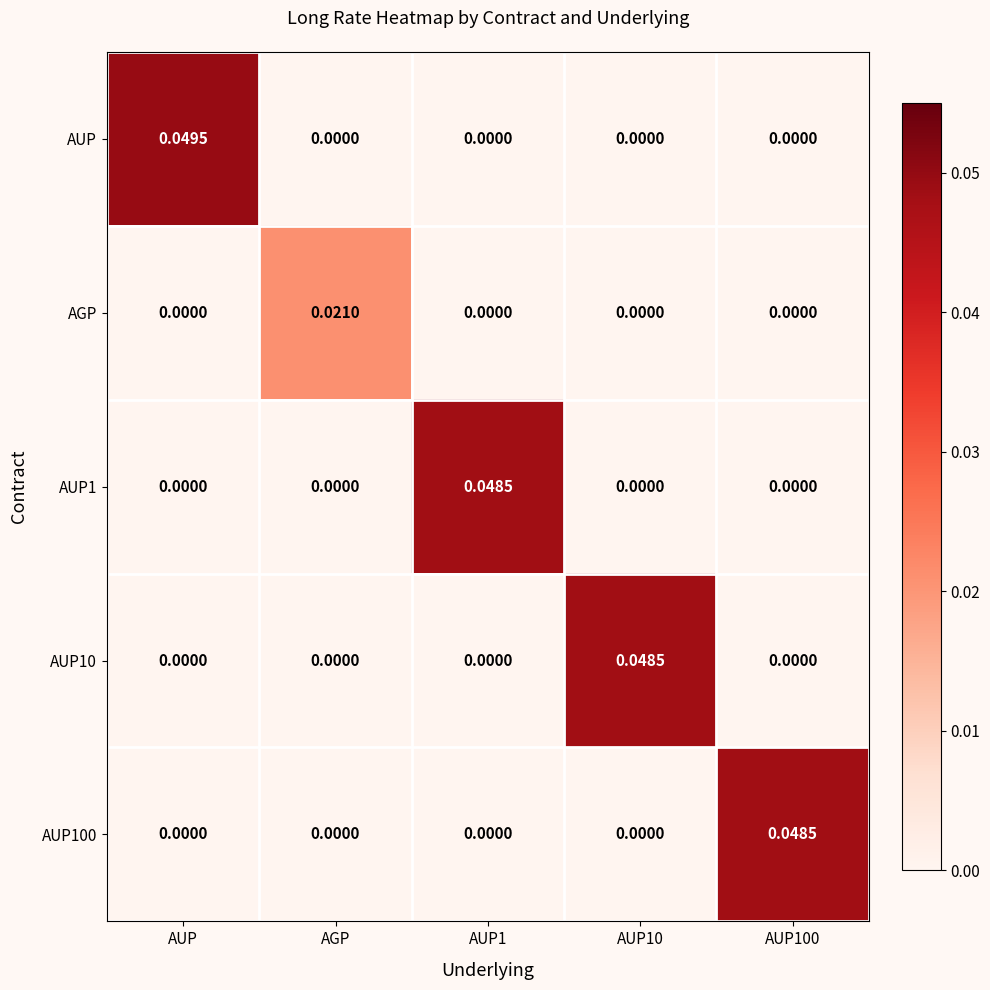

How many data points in AUP100 are above 0?

1